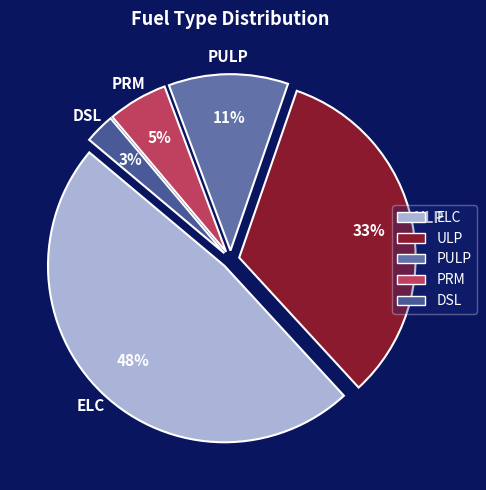

To the nearest percent, what is the average slice percentage?

20%